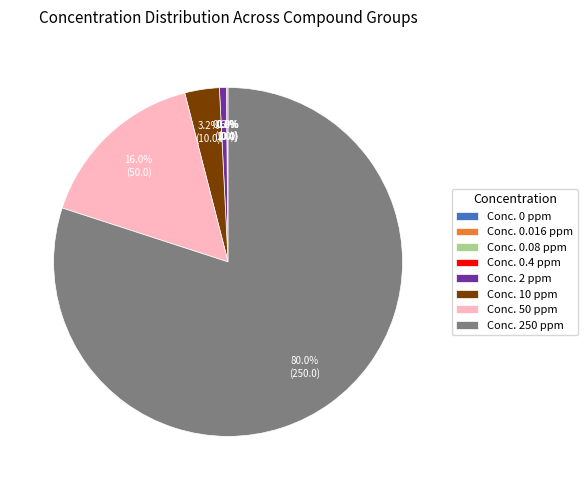

How much of the chart is everything except Conc. 10 ppm?

96.8%